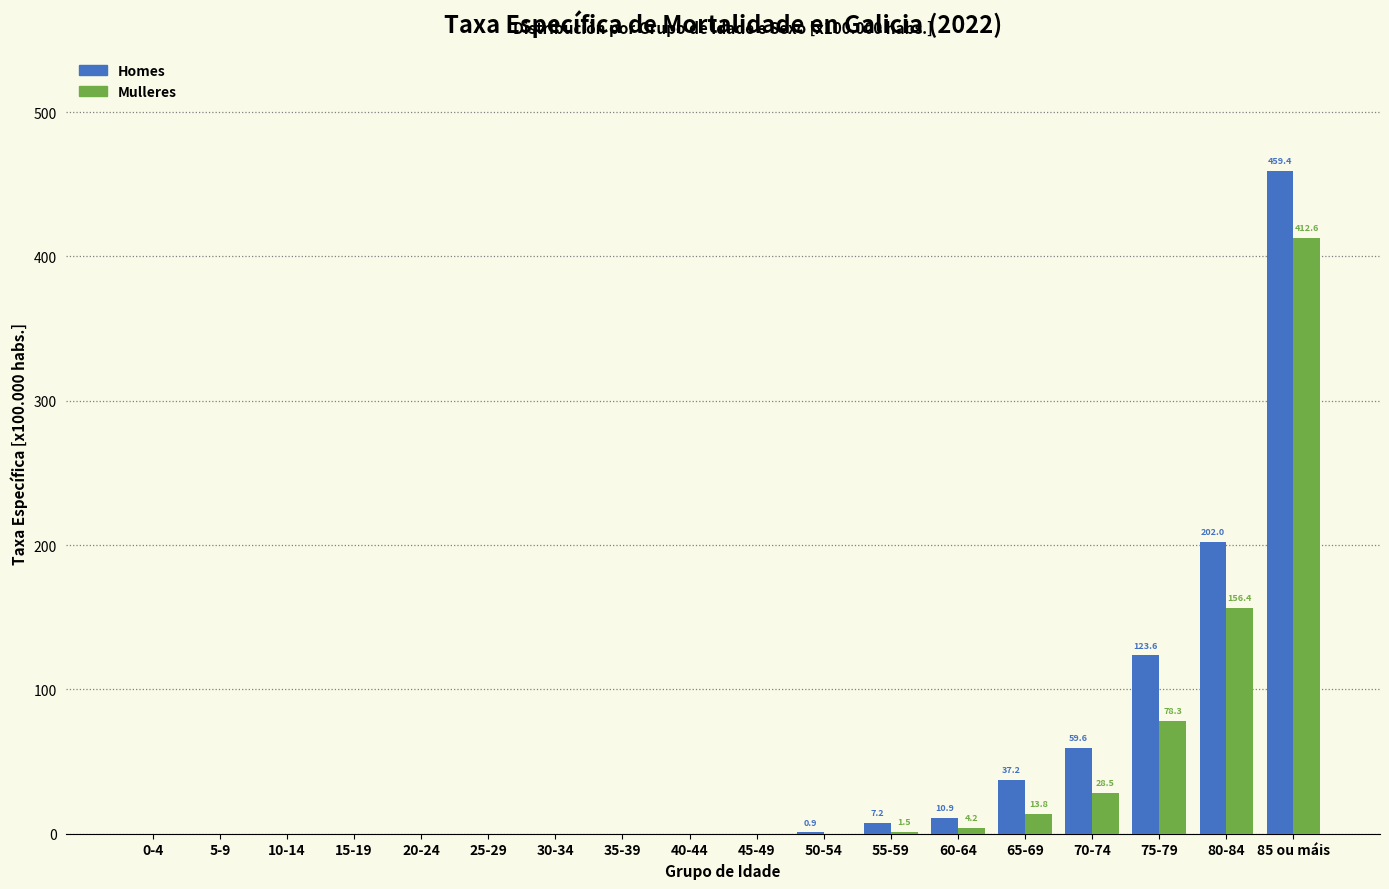

What is the sum of all Homes values?

901.0